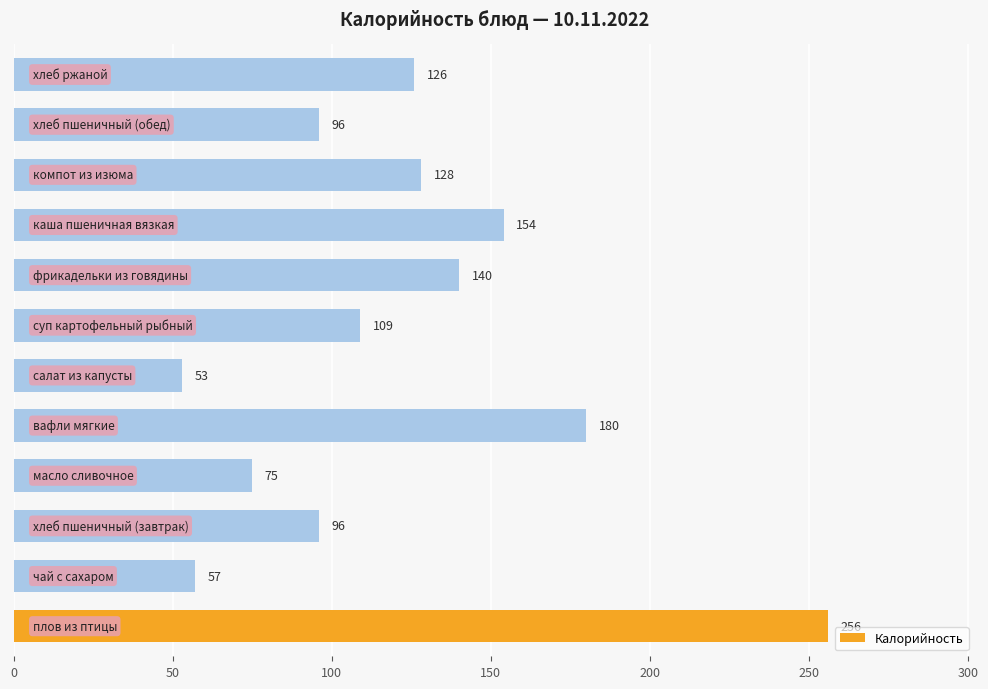

What is the minimum value shown in the chart?

53